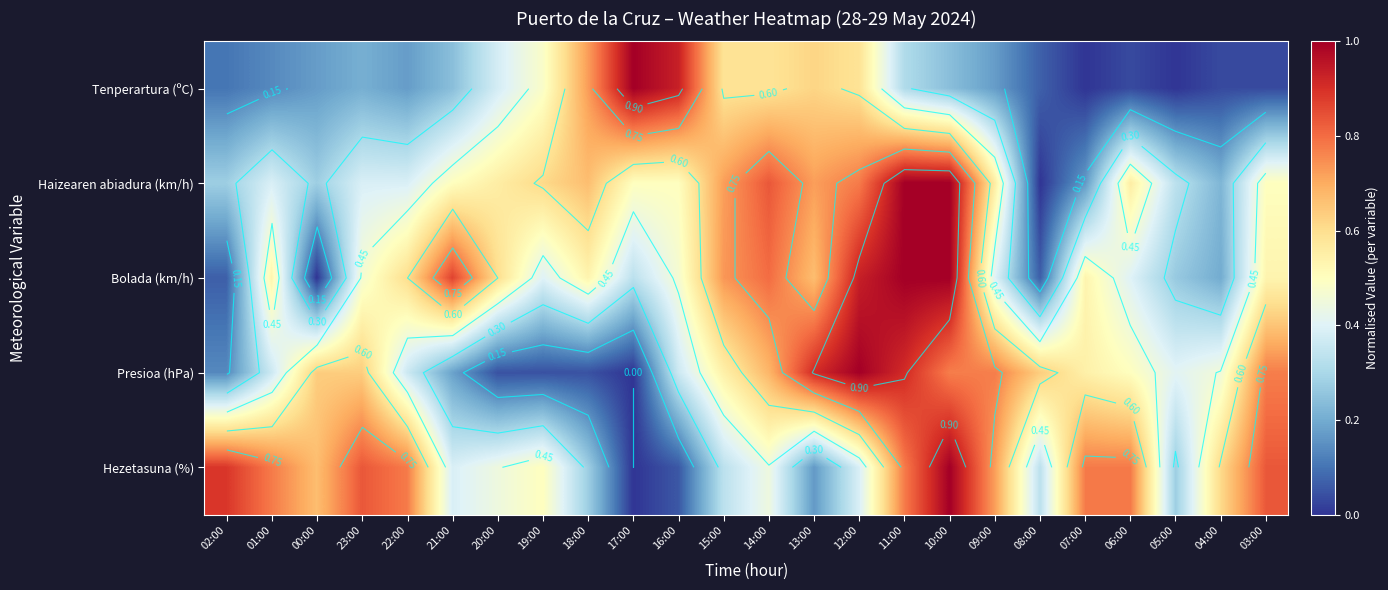

What is the total value across all series at 06:00?

2.3